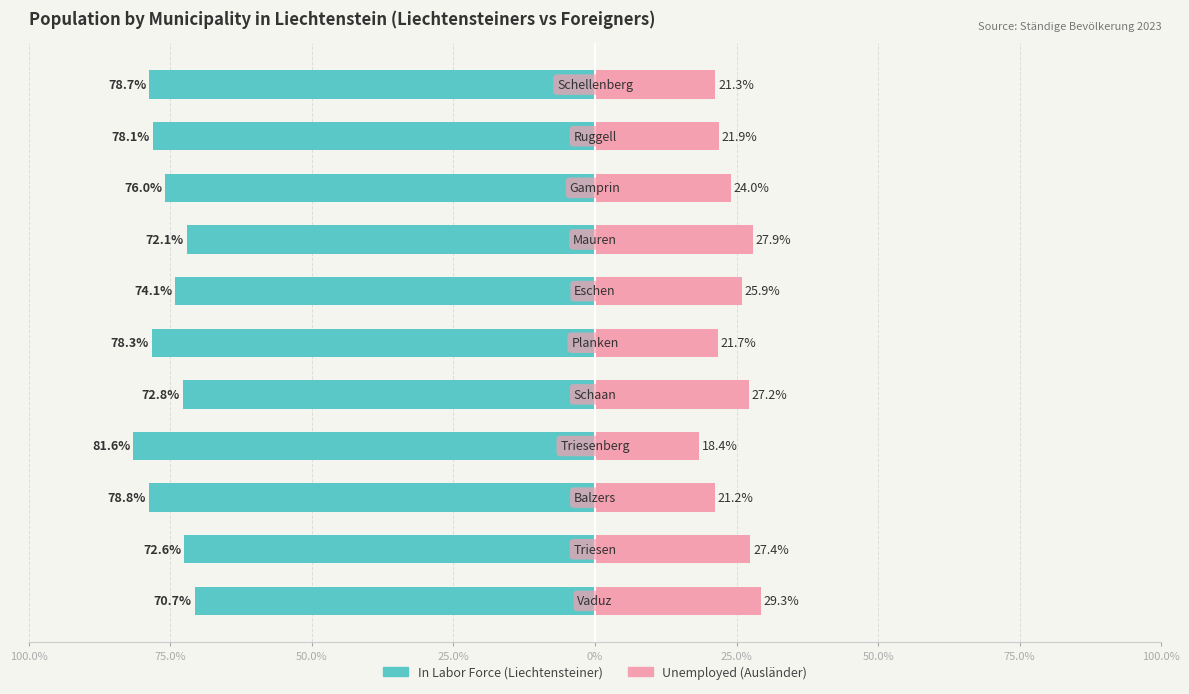

True or false: Unemployed has a value of 27.2 at 0%.

True